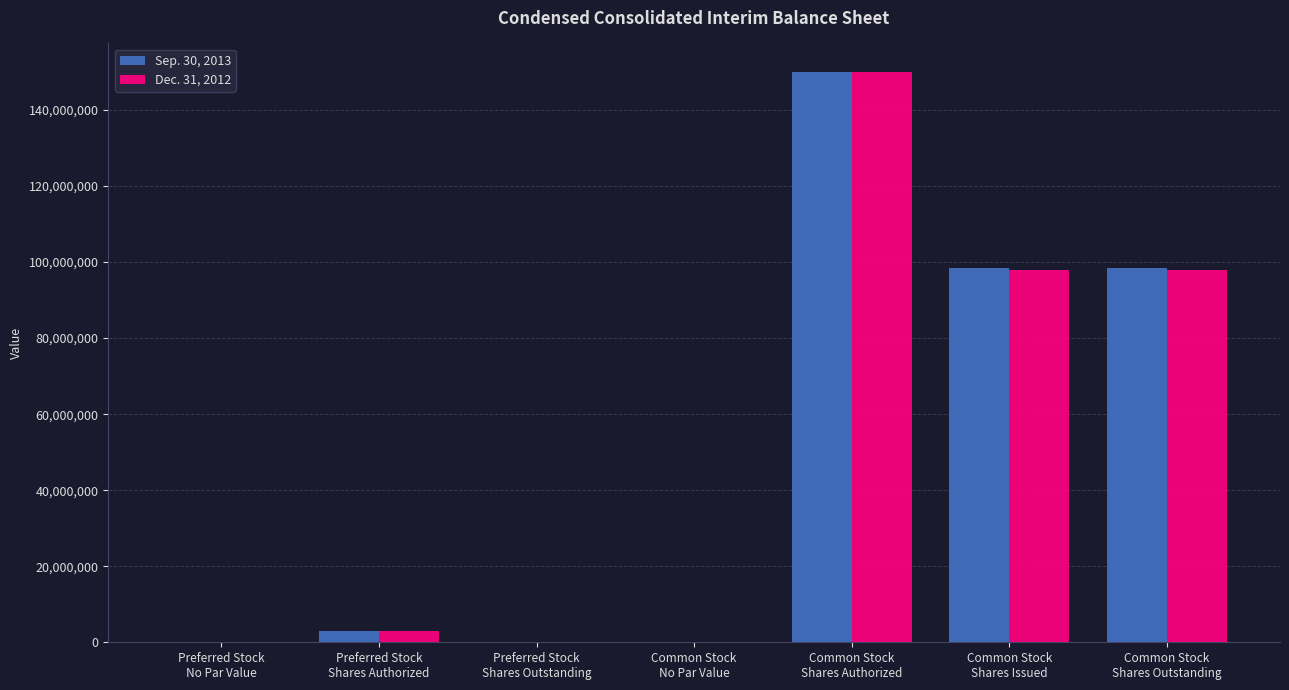

The value of Sep. 30, 2013 at Common Stock
Shares Outstanding is 98333383. True or false?

True